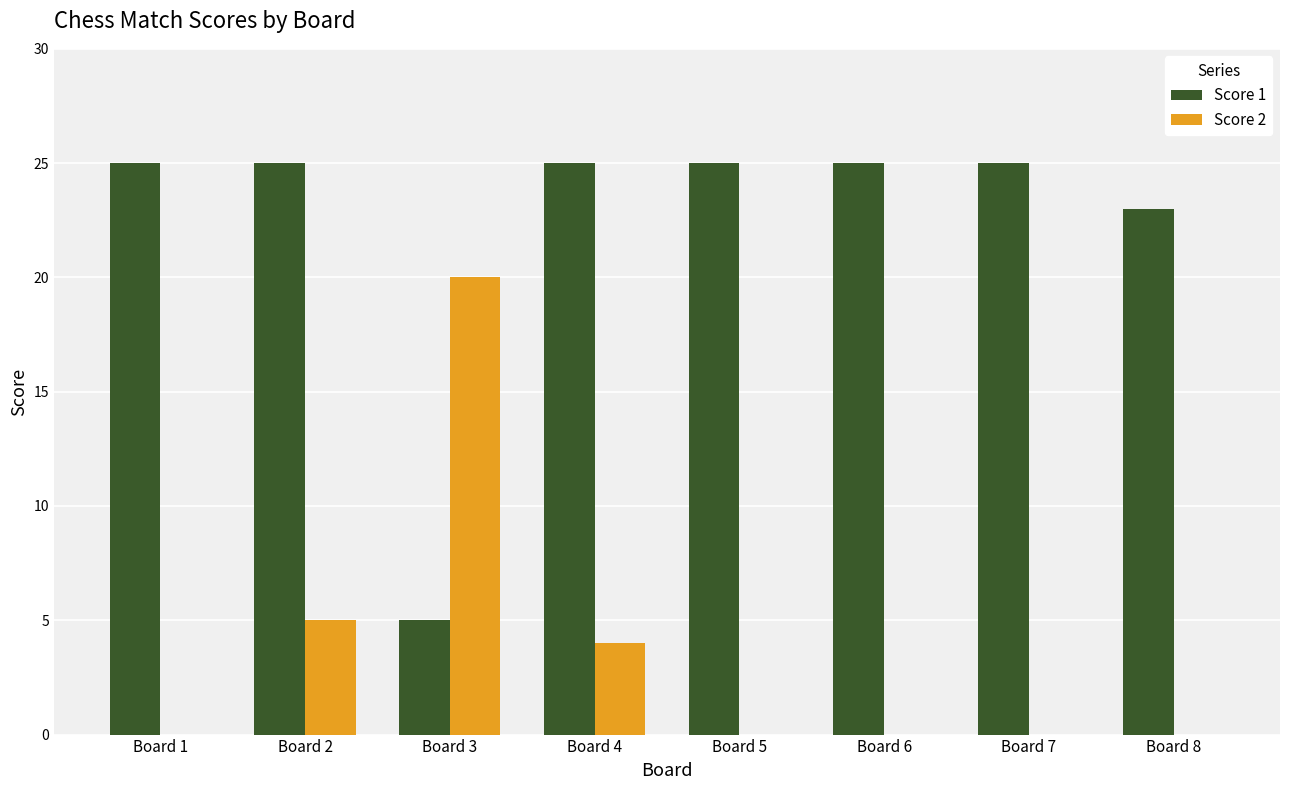

What is the total value across all series at Board 6?

25